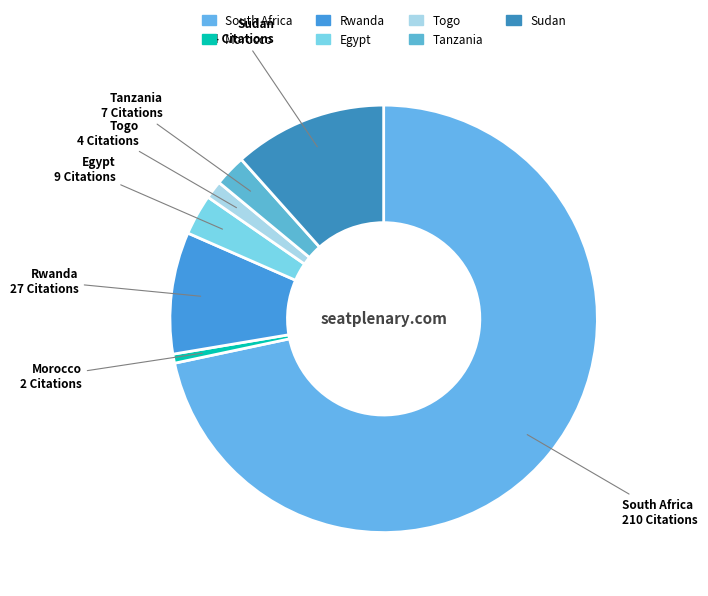

Is there a majority slice in this chart?

Yes